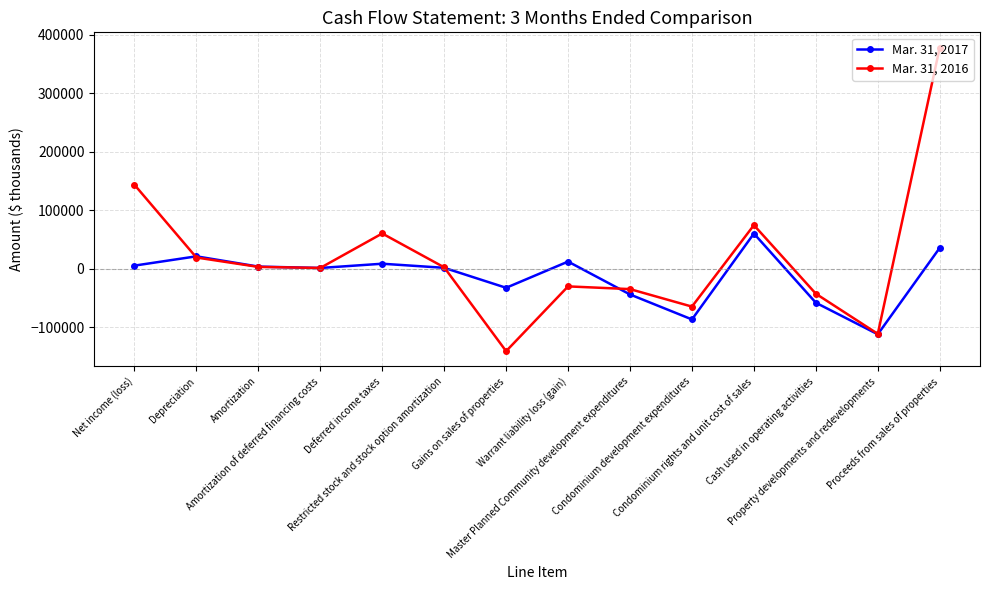

How many categories are shown in the chart?

14